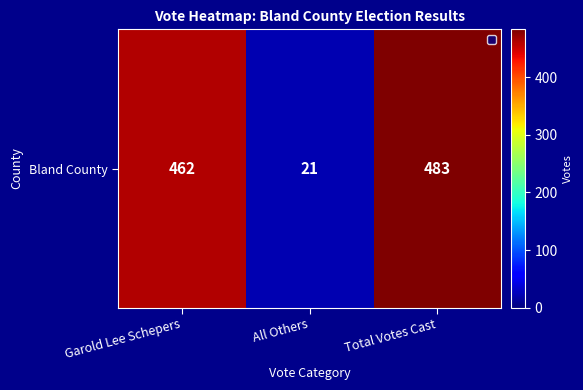

Reading left to right, extract all data points from this chart.

462	21	483